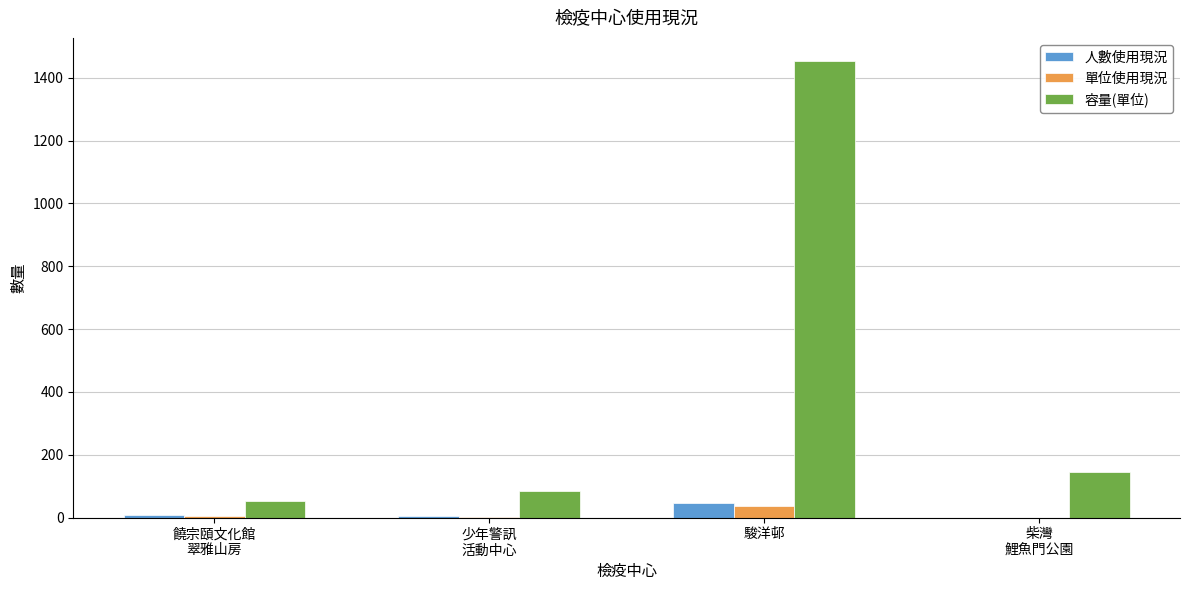

At which category is the sum across all series the highest?

駿洋邨